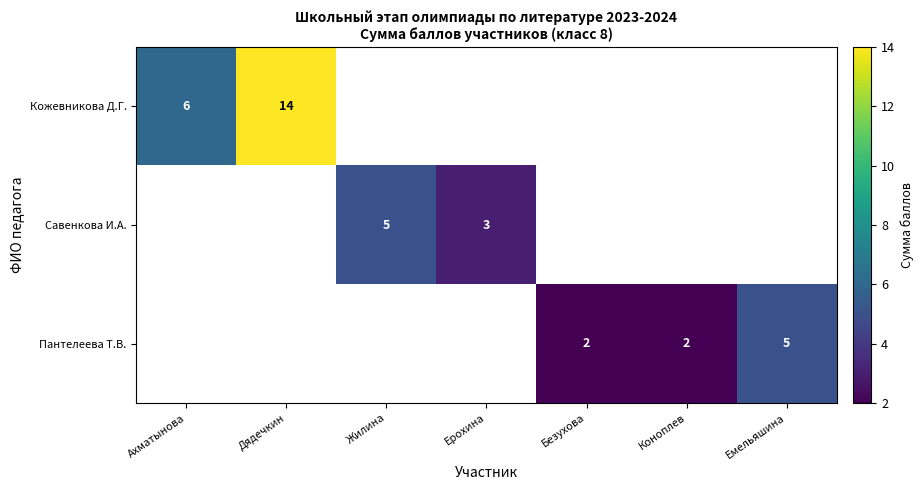

At how many categories does at least one series exceed 12?

1